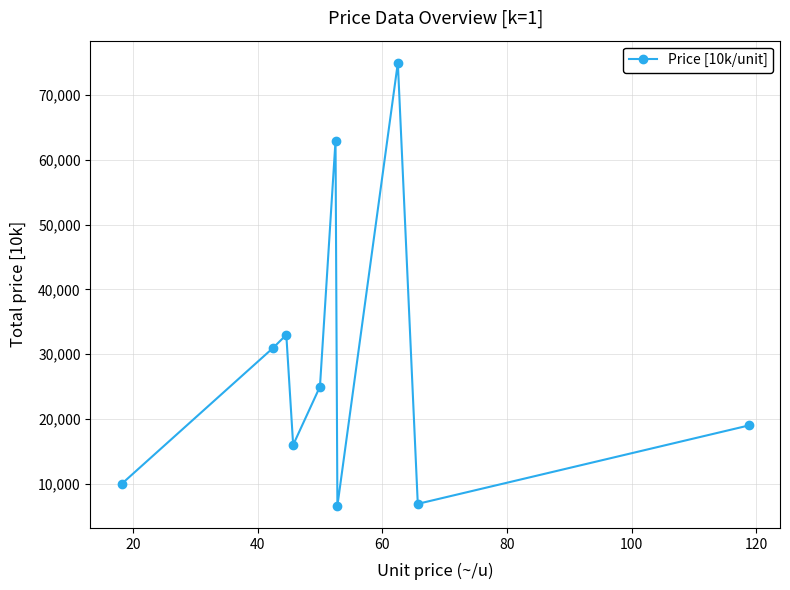

True or false: the data has more than 0 interior local peaks.

True